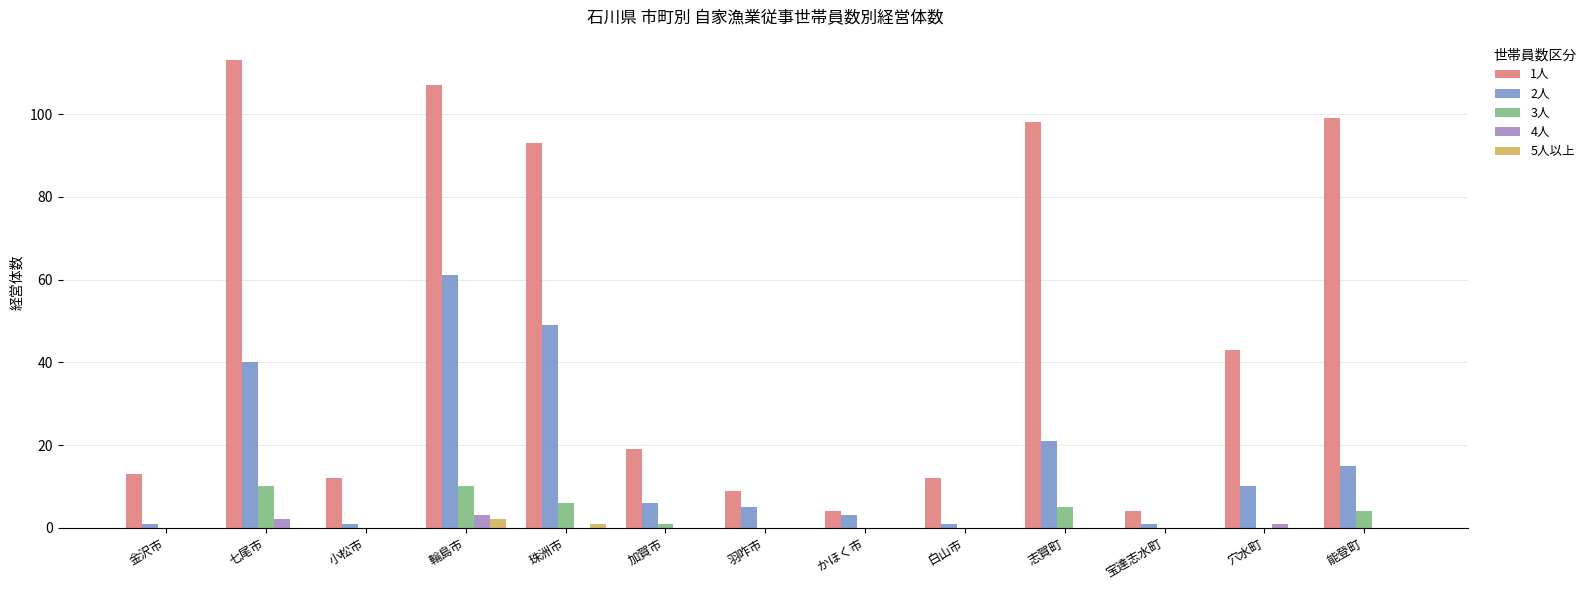

What are all the series names shown in the legend?

1人, 2人, 3人, 4人, 5人以上